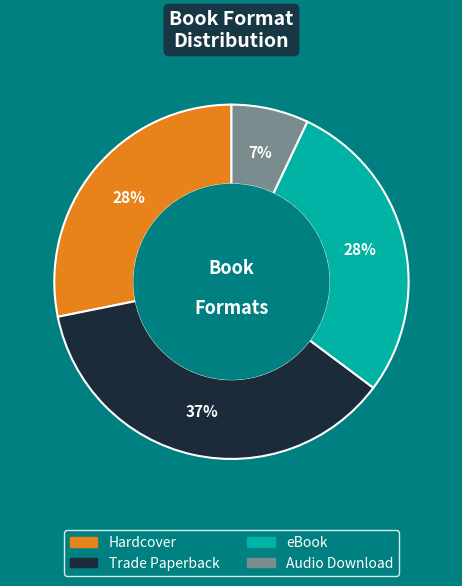

To the nearest percent, what percentage of the pie is Hardcover?

28%